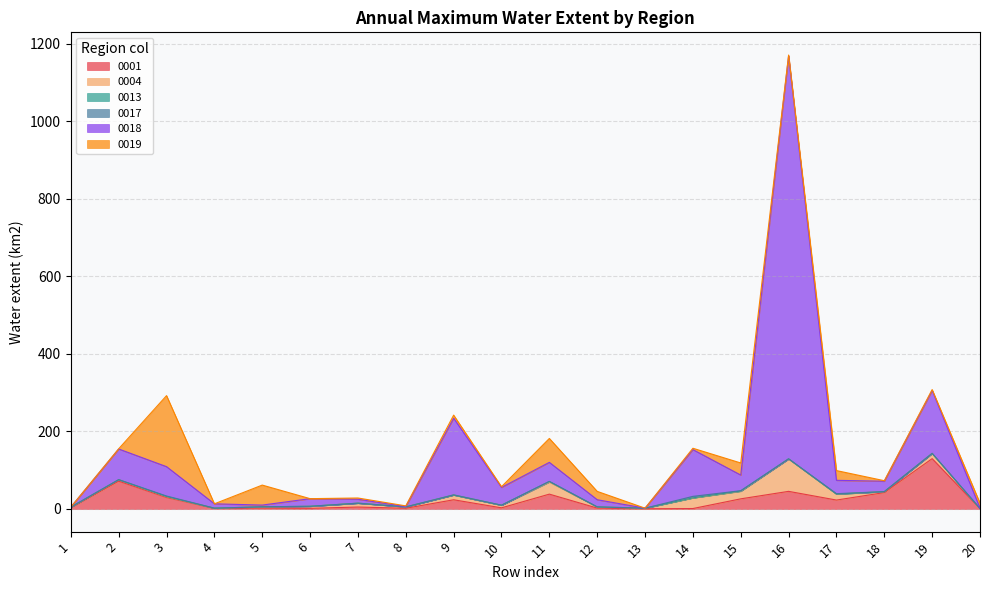

Which has a higher value, 7 or 13?

7